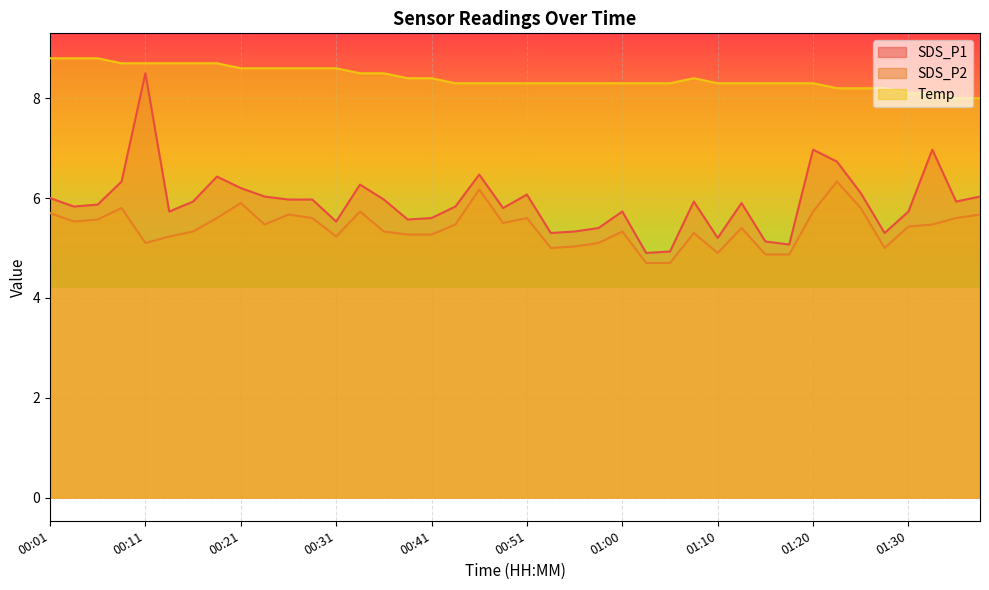

Reading left to right, list all the values displayed in this chart.

SDS_P1: 00:01=6.0	00:03=5.8	00:06=5.9	00:08=6.3	00:11=8.5	00:13=5.7	00:16=5.9	00:18=6.4	00:21=6.2	00:23=6.0	00:26=6.0	00:28=6.0	00:31=5.5	00:33=6.3	00:36=6.0	00:38=5.6	00:41=5.6	00:43=5.8	00:46=6.5	00:48=5.8	00:51=6.1	00:53=5.3	00:56=5.3	00:58=5.4	01:00=5.7	01:03=4.9	01:05=4.9	01:08=5.9	01:10=5.2	01:13=5.9	01:15=5.1	01:18=5.1	01:20=7.0	01:23=6.7	01:25=6.1	01:27=5.3	01:30=5.7	01:32=7.0	01:35=5.9	01:37=6.0
SDS_P2: 00:01=5.7	00:03=5.5	00:06=5.6	00:08=5.8	00:11=5.1	00:13=5.2	00:16=5.3	00:18=5.6	00:21=5.9	00:23=5.5	00:26=5.7	00:28=5.6	00:31=5.2	00:33=5.7	00:36=5.3	00:38=5.3	00:41=5.3	00:43=5.5	00:46=6.2	00:48=5.5	00:51=5.6	00:53=5.0	00:56=5.0	00:58=5.1	01:00=5.3	01:03=4.7	01:05=4.7	01:08=5.3	01:10=4.9	01:13=5.4	01:15=4.9	01:18=4.9	01:20=5.7	01:23=6.3	01:25=5.8	01:27=5.0	01:30=5.4	01:32=5.5	01:35=5.6	01:37=5.7
Temp: 00:01=8.8	00:03=8.8	00:06=8.8	00:08=8.7	00:11=8.7	00:13=8.7	00:16=8.7	00:18=8.7	00:21=8.6	00:23=8.6	00:26=8.6	00:28=8.6	00:31=8.6	00:33=8.5	00:36=8.5	00:38=8.4	00:41=8.4	00:43=8.3	00:46=8.3	00:48=8.3	00:51=8.3	00:53=8.3	00:56=8.3	00:58=8.3	01:00=8.3	01:03=8.3	01:05=8.3	01:08=8.4	01:10=8.3	01:13=8.3	01:15=8.3	01:18=8.3	01:20=8.3	01:23=8.2	01:25=8.2	01:27=8.2	01:30=8.1	01:32=8.1	01:35=8.0	01:37=8.0